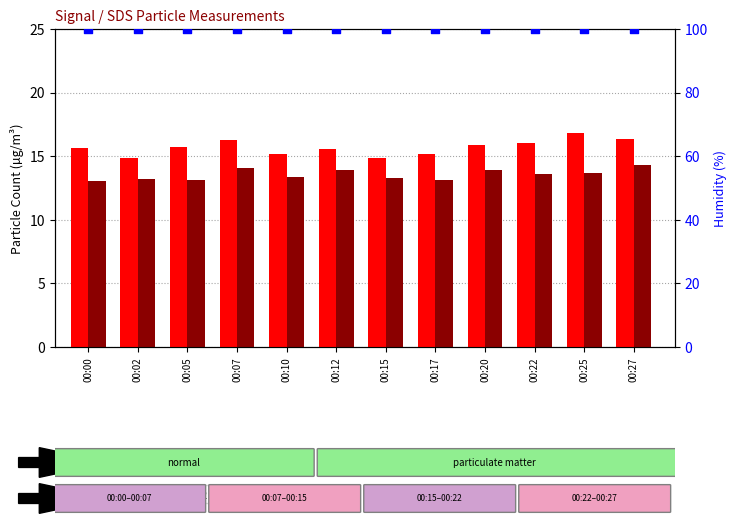

What are all the series names shown in the legend?

SDS_P1, SDS_P2, Humidity